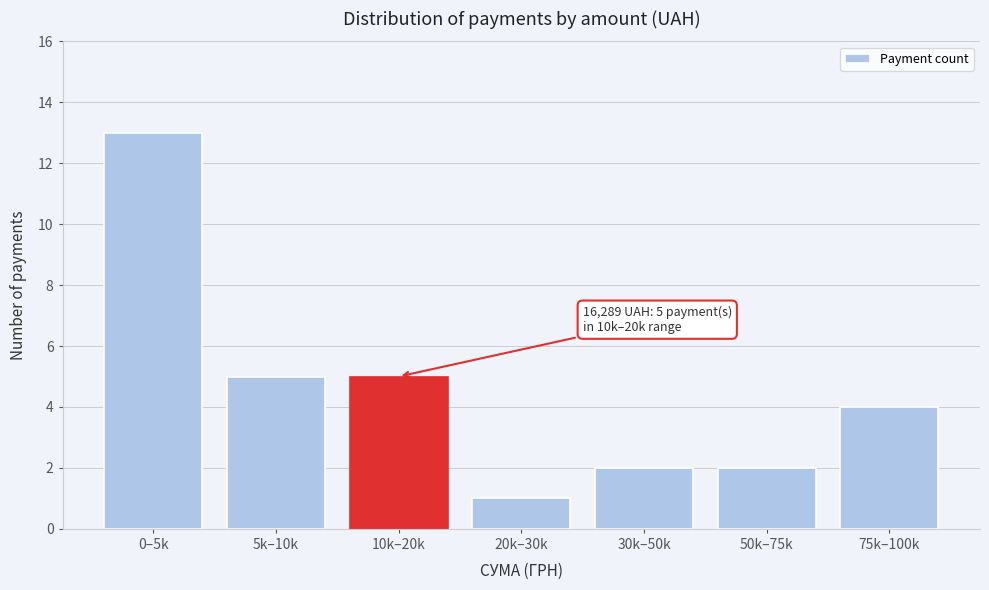

Reading right to left, list all the values displayed in this chart.

4	2	2	1	5	5	13